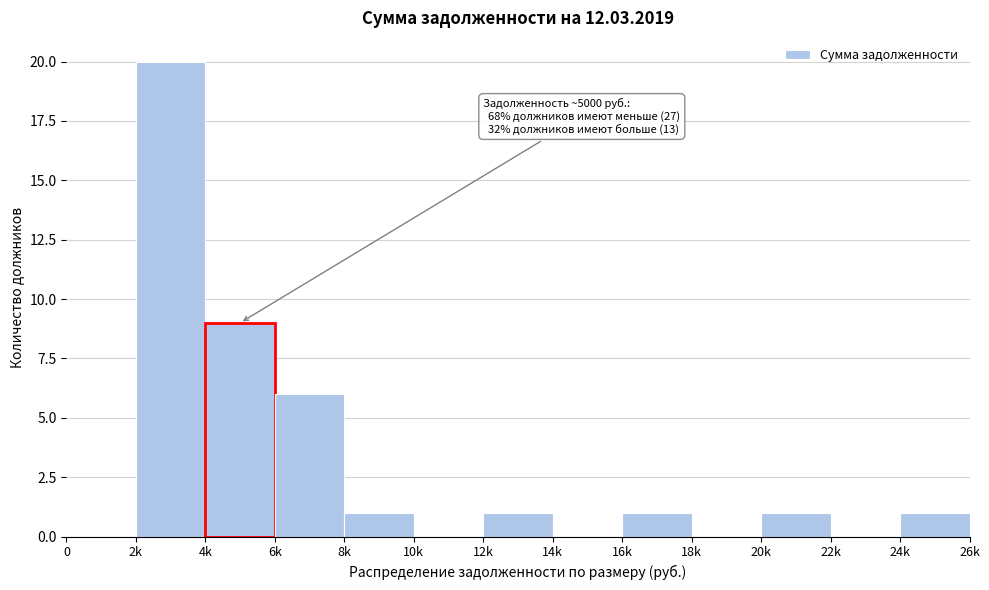

Reading left to right, what are all the values shown in this chart?

0=0	2k=20	4k=9	6k=6	8k=1	10k=0	12k=1	14k=0	16k=1	18k=0	20k=1	22k=0	24k=1